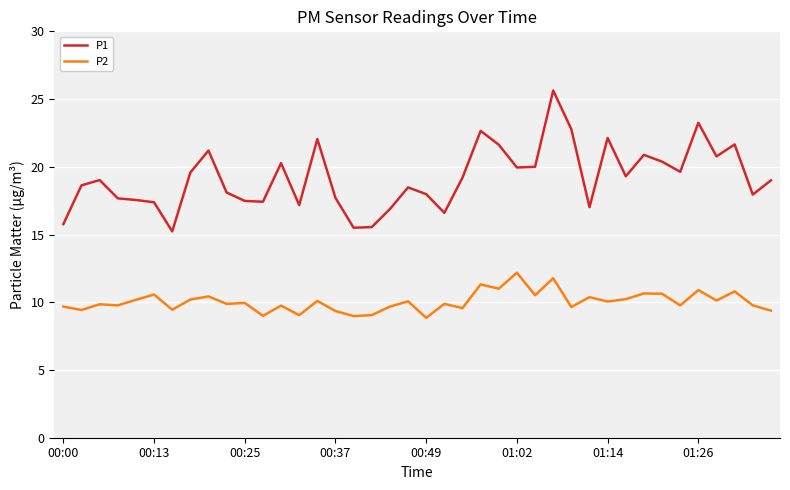

Which series has the largest range (max minus min)?

P1